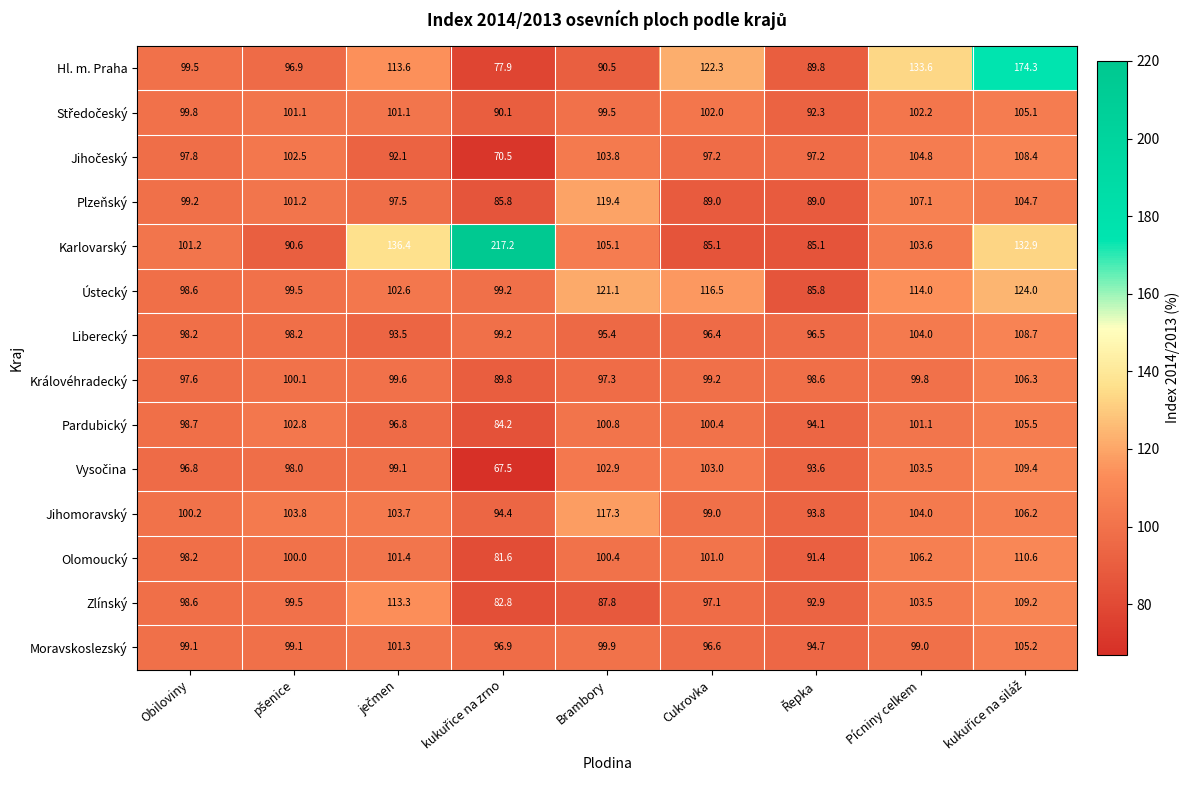

What is the total value across all series at Pícniny celkem?

1486.4